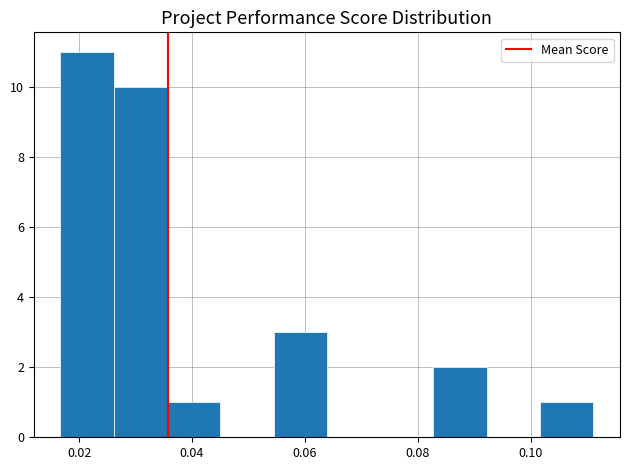

How tall is the bar that spans 0.054 to 0.064 on the x-axis? Neither the bar edges nor the heights are printed on the chart, so give them approximately, as read against the axes.

3